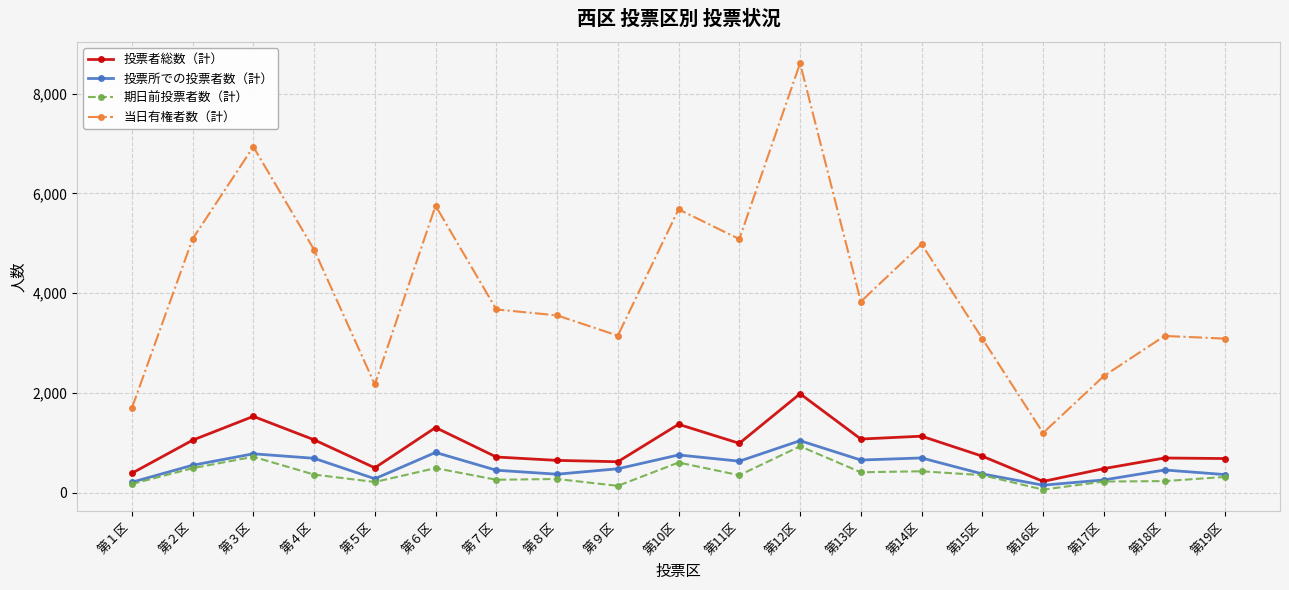

Is it true that 投票者総数（計） equals 717 at 第７区?

True